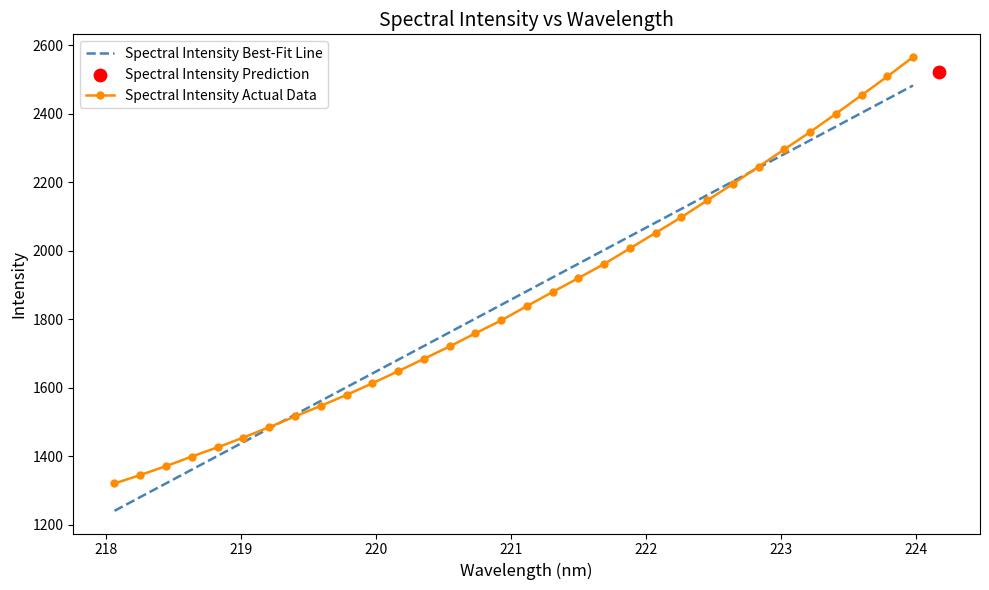

What is the highest value of the Spectral Intensity Best-Fit Line series?

2483.0